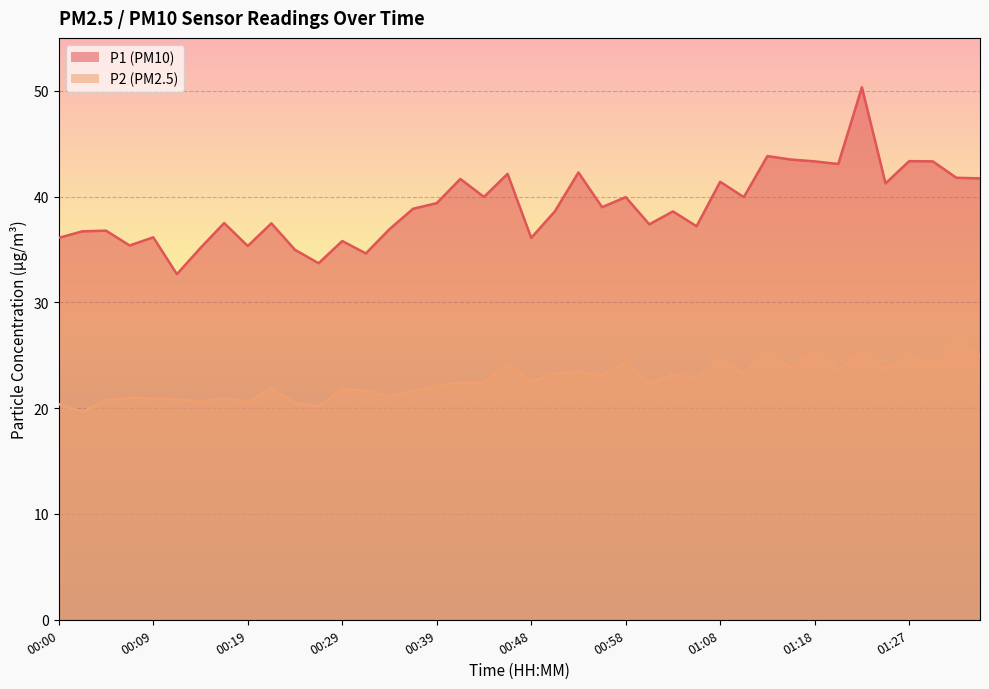

What is the difference between the maximum and minimum values in the P1 series?

17.7